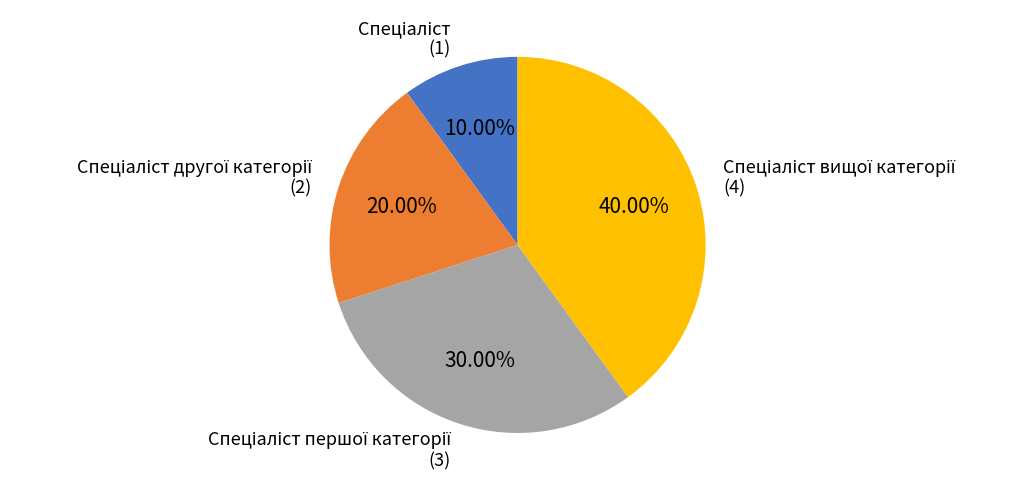

How many segments does this pie chart have?

4